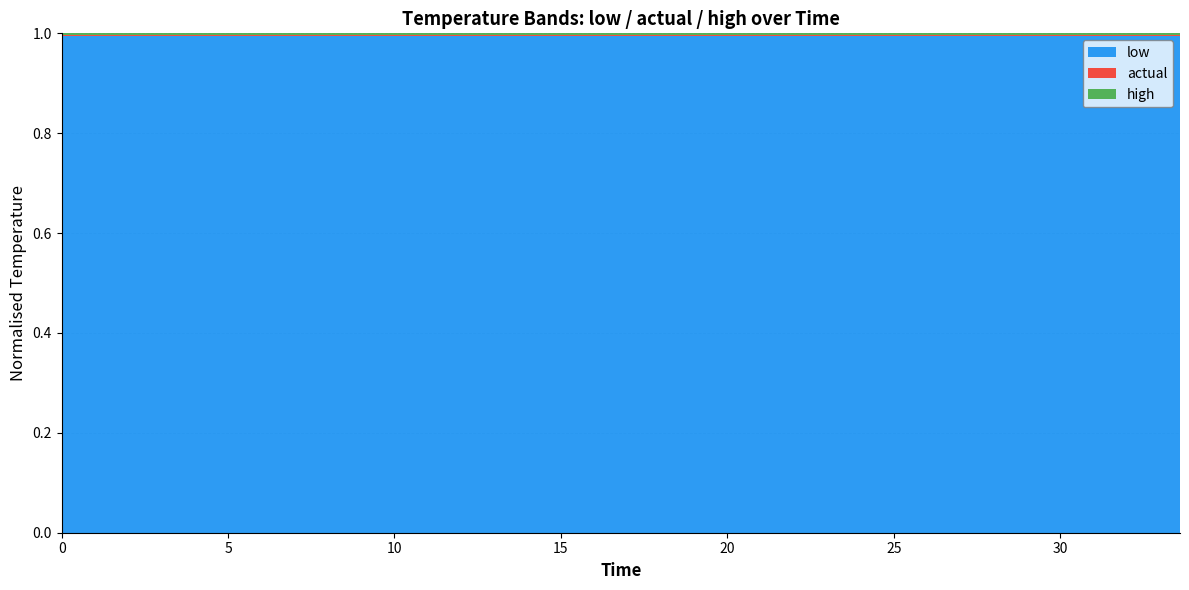

Reading right to left, list all the values displayed in this chart.

low: 292.3	292.3	292.3	292.3	292.3	292.3	292.3	292.3	292.3	292.3	292.3	292.3	292.3	292.3	292.3
actual: 293.1	293.1	293.1	293.1	293.1	293.1	293.1	293.1	293.1	293.1	293.1	293.1	293.1	293.1	293.1
high: 294.0	294.0	294.0	294.0	294.0	294.0	294.0	294.0	294.0	294.0	294.0	294.0	294.0	294.0	294.0